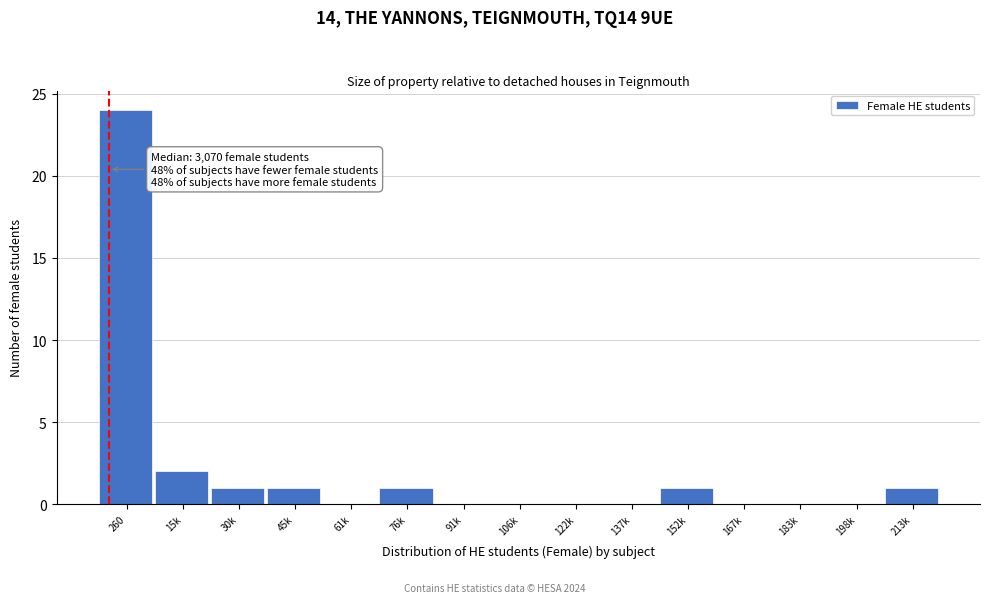

Reading left to right, list all the values displayed in this chart.

260=24	15k=2	30k=1	45k=1	61k=0	76k=1	91k=0	106k=0	122k=0	137k=0	152k=1	167k=0	183k=0	198k=0	213k=1